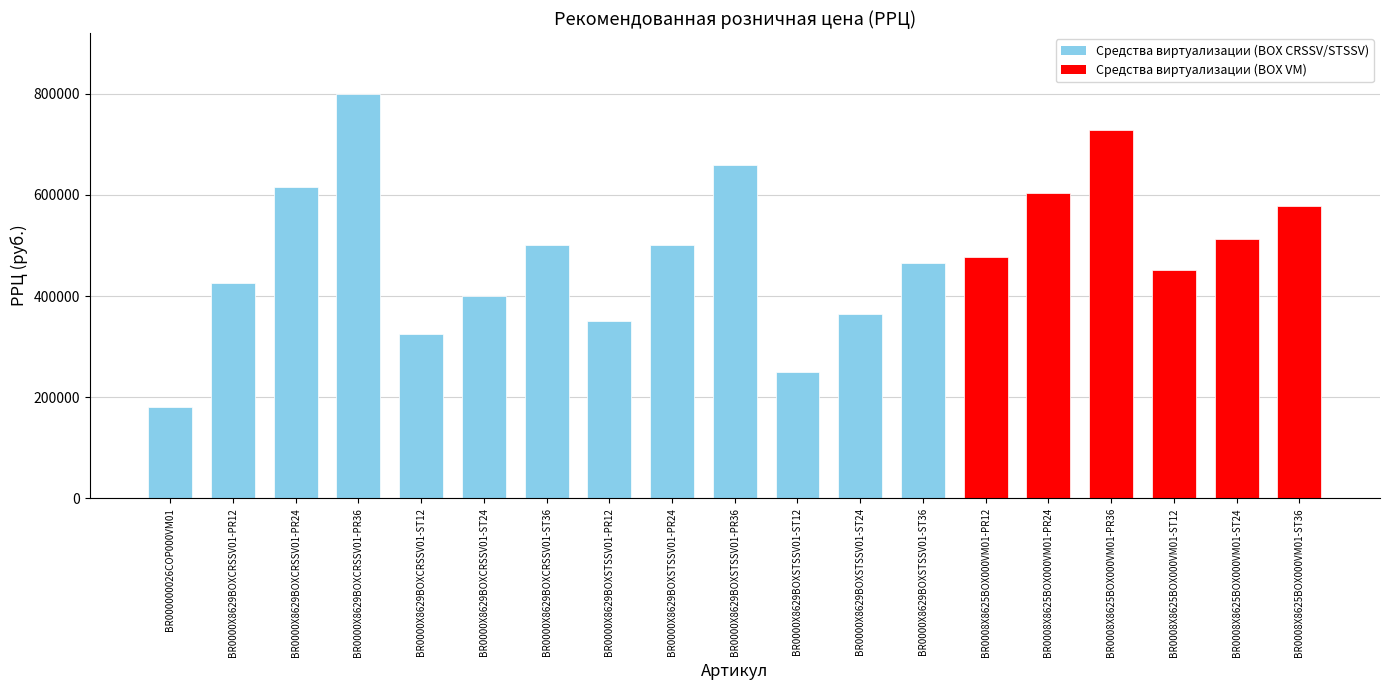

Is it true that the value at BR0008Х8625BOX000VM01-PR24 is 603100?

True